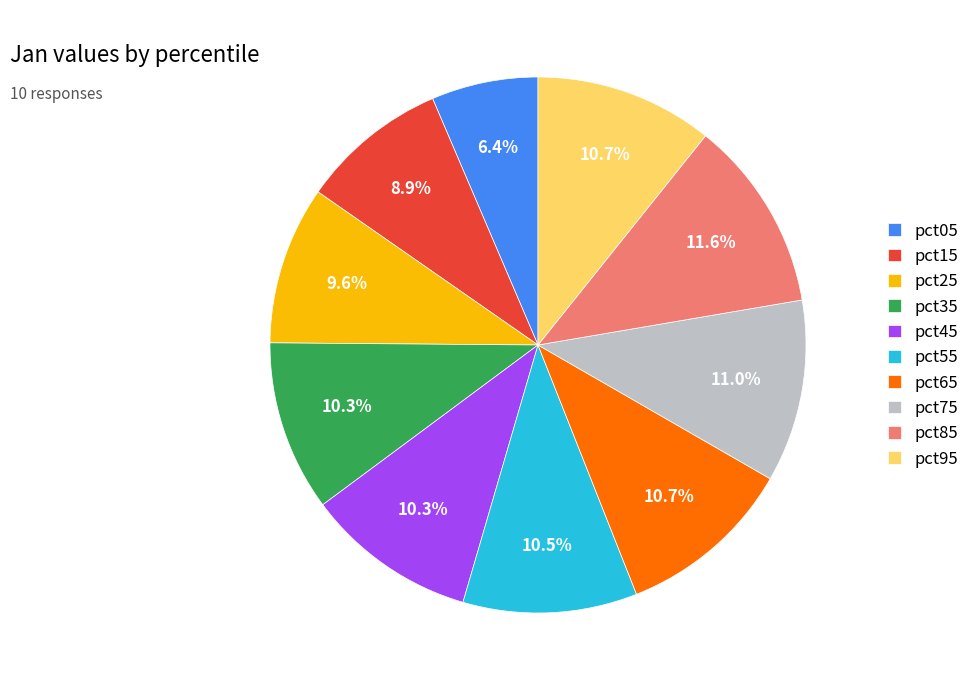

To the nearest percent, what is the combined percentage of pct75 and pct85?

23%